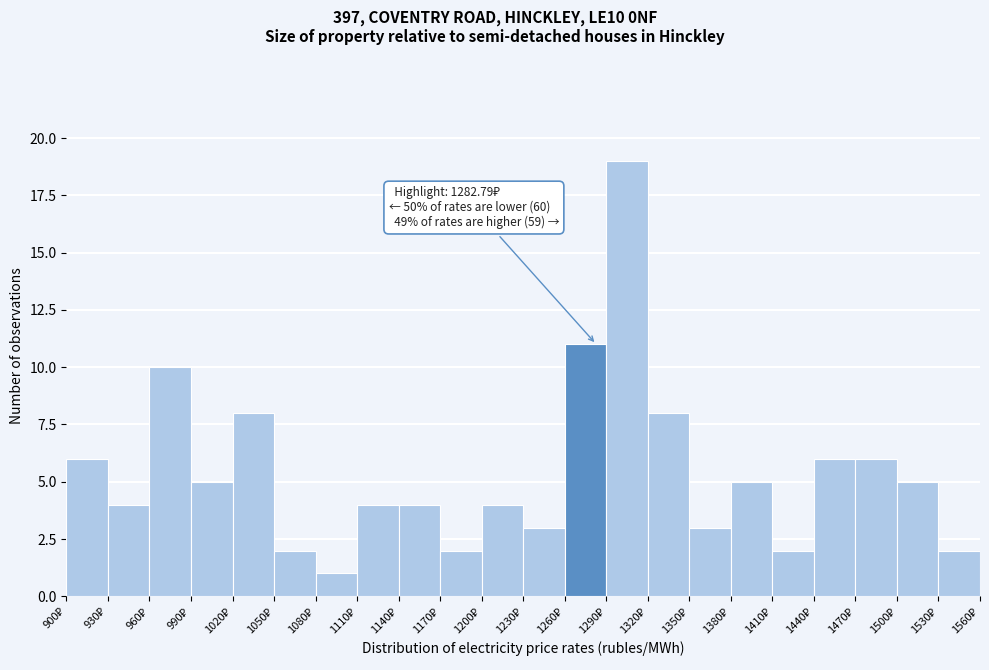

Which range on the x-axis has the tallest bar?

1290 to 1320